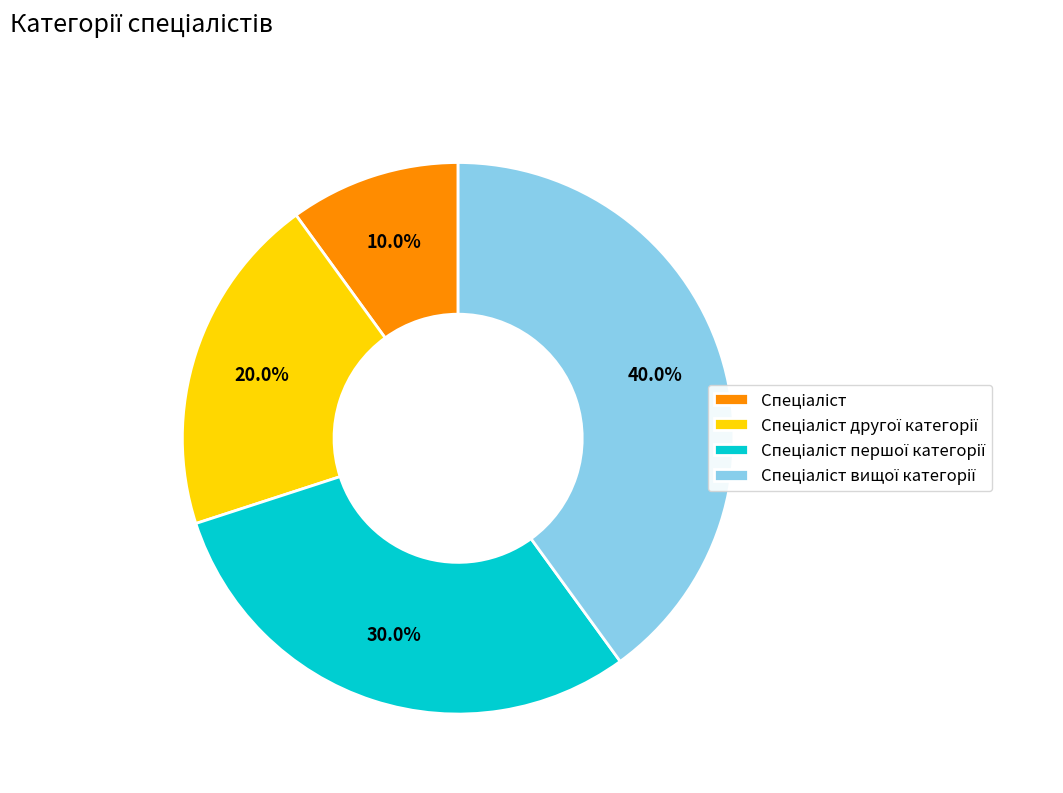

Is there a majority slice in this chart?

No